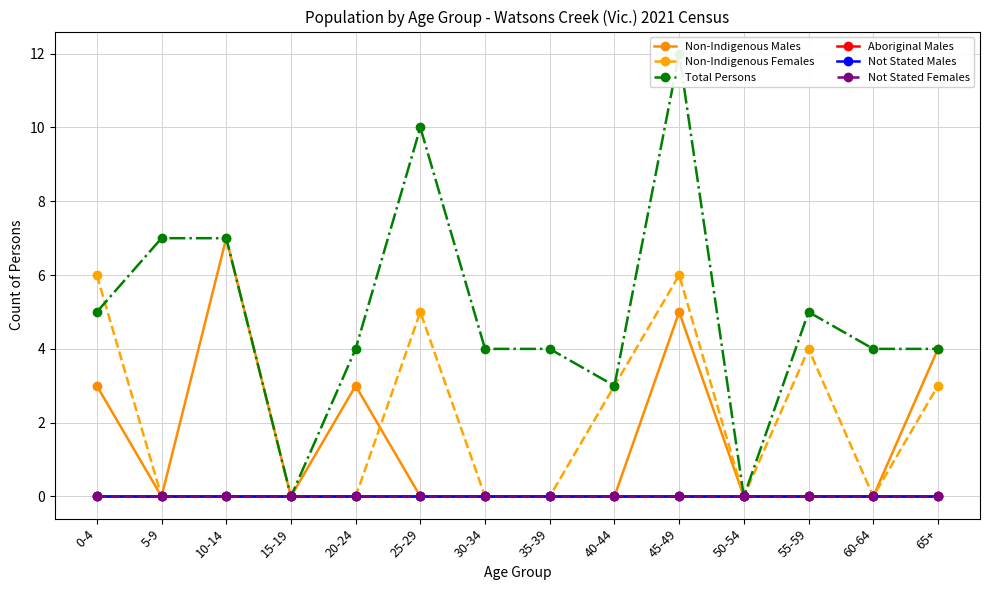

List the series in order of their peak value, lowest first.

Aboriginal Males, Not Stated Males, Not Stated Females, Non-Indigenous Females, Non-Indigenous Males, Total Persons